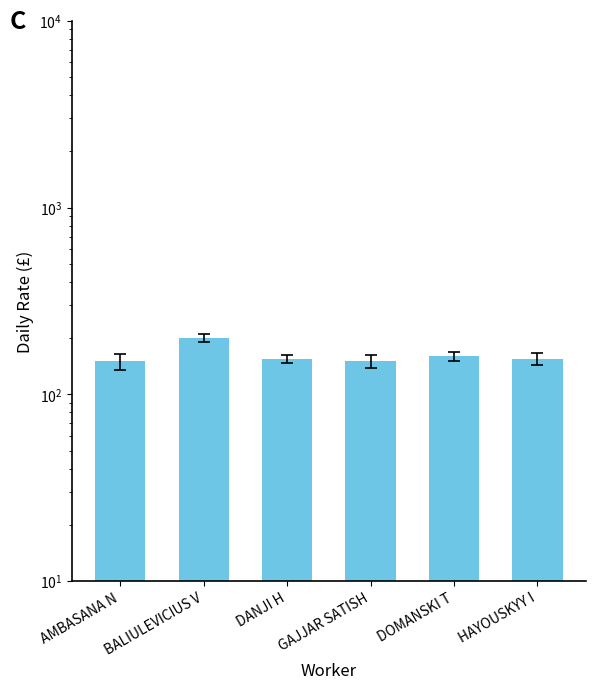

What is the average value?

162